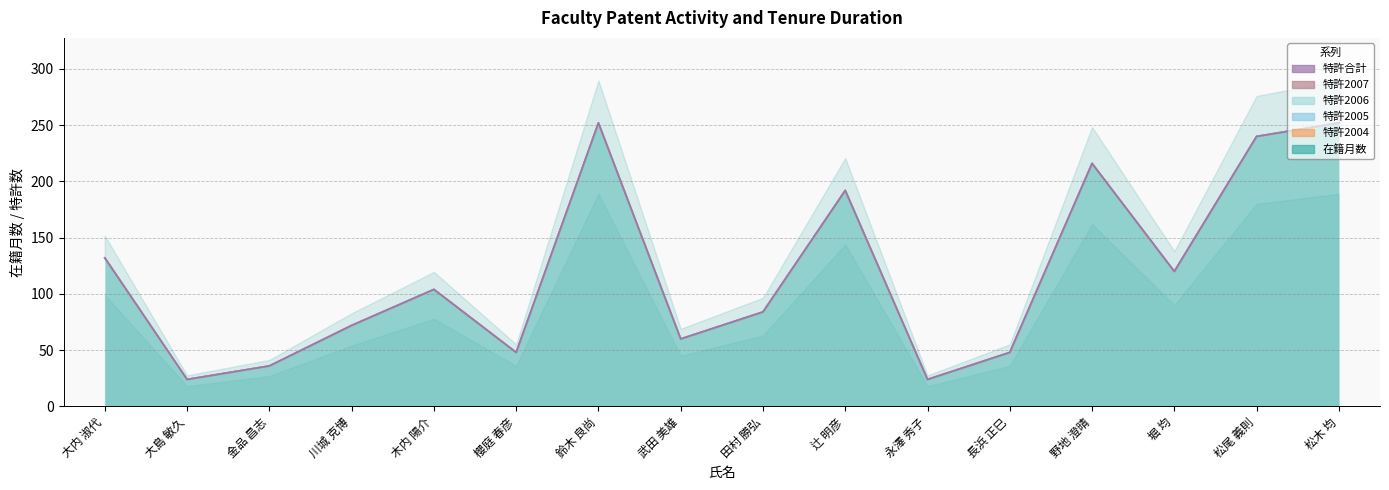

What is the label of the 8th point from the right?

田村 勝弘